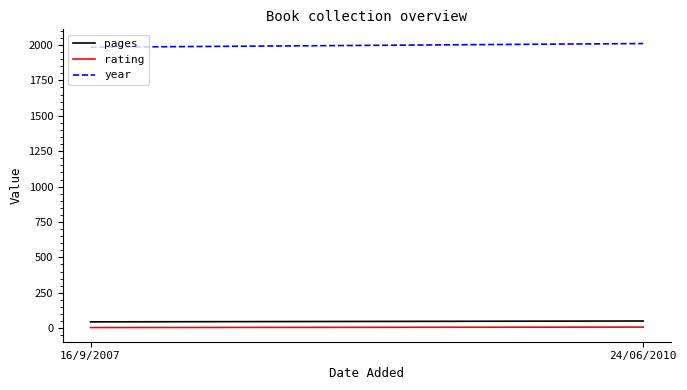

What are all the series names shown in the legend?

pages, rating, year